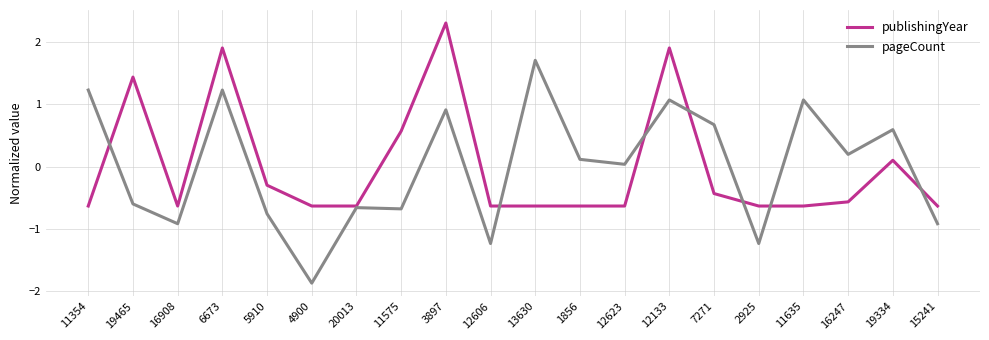

How many values in pageCount are below zero?

9